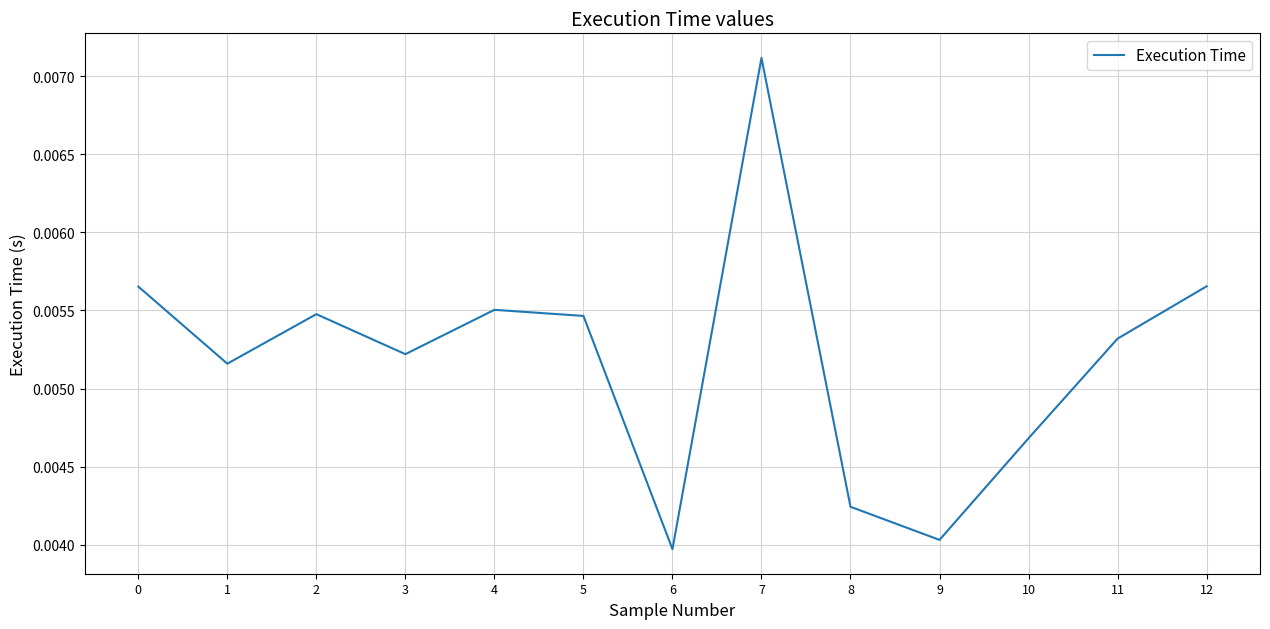

Which label corresponds to the largest value in the chart?

7